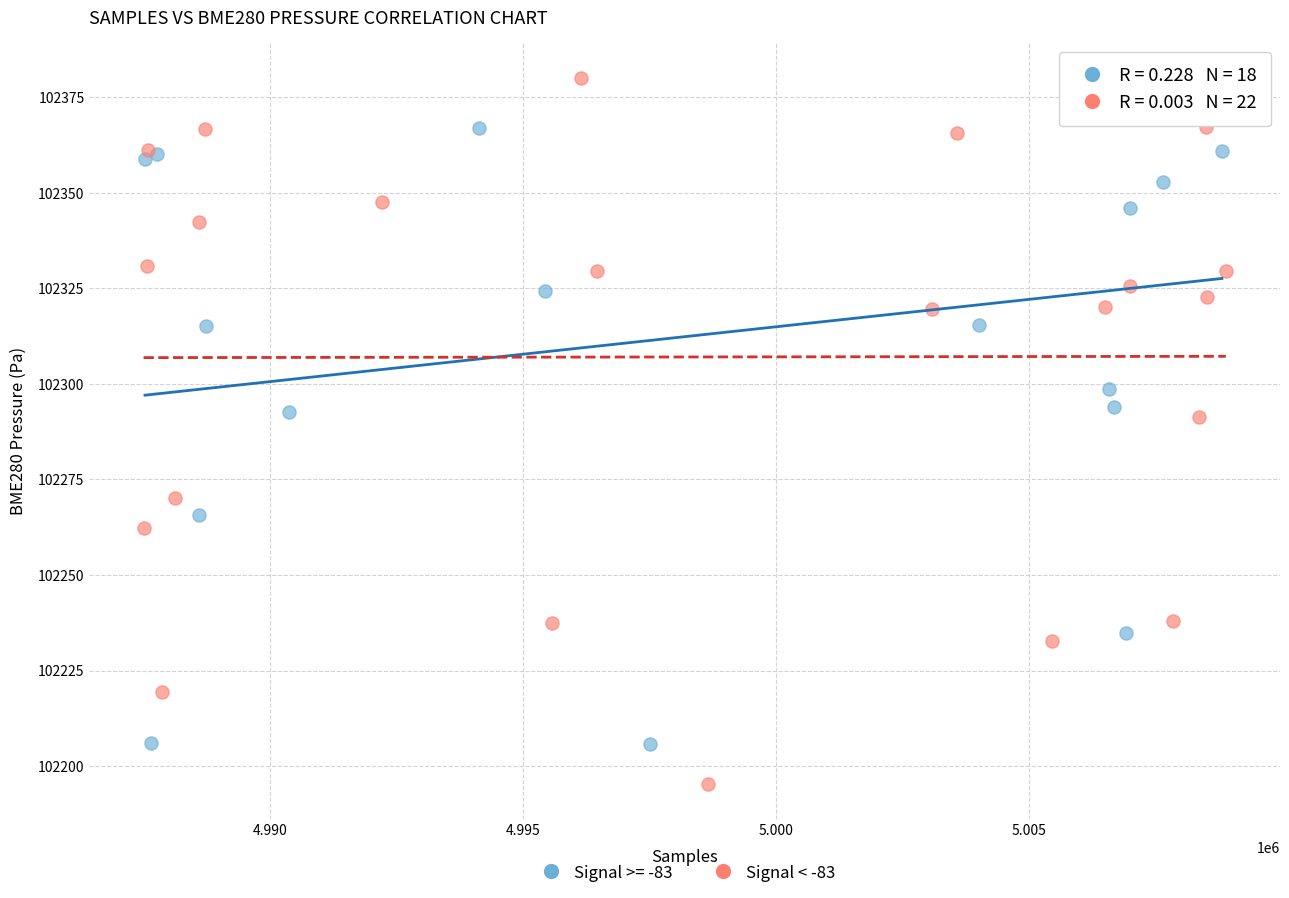

Which series reaches the minimum Y coordinate?

Signal < -83